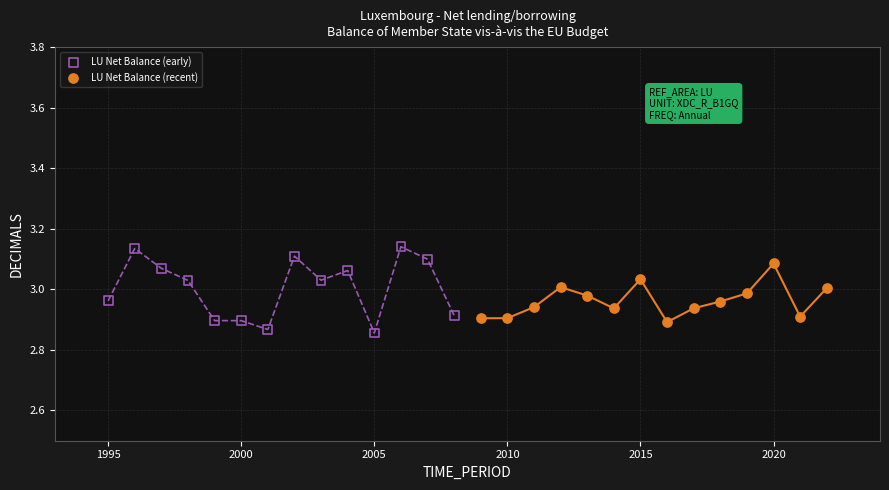

Which series has the largest Y range (max minus min)?

LU Net Balance (early)